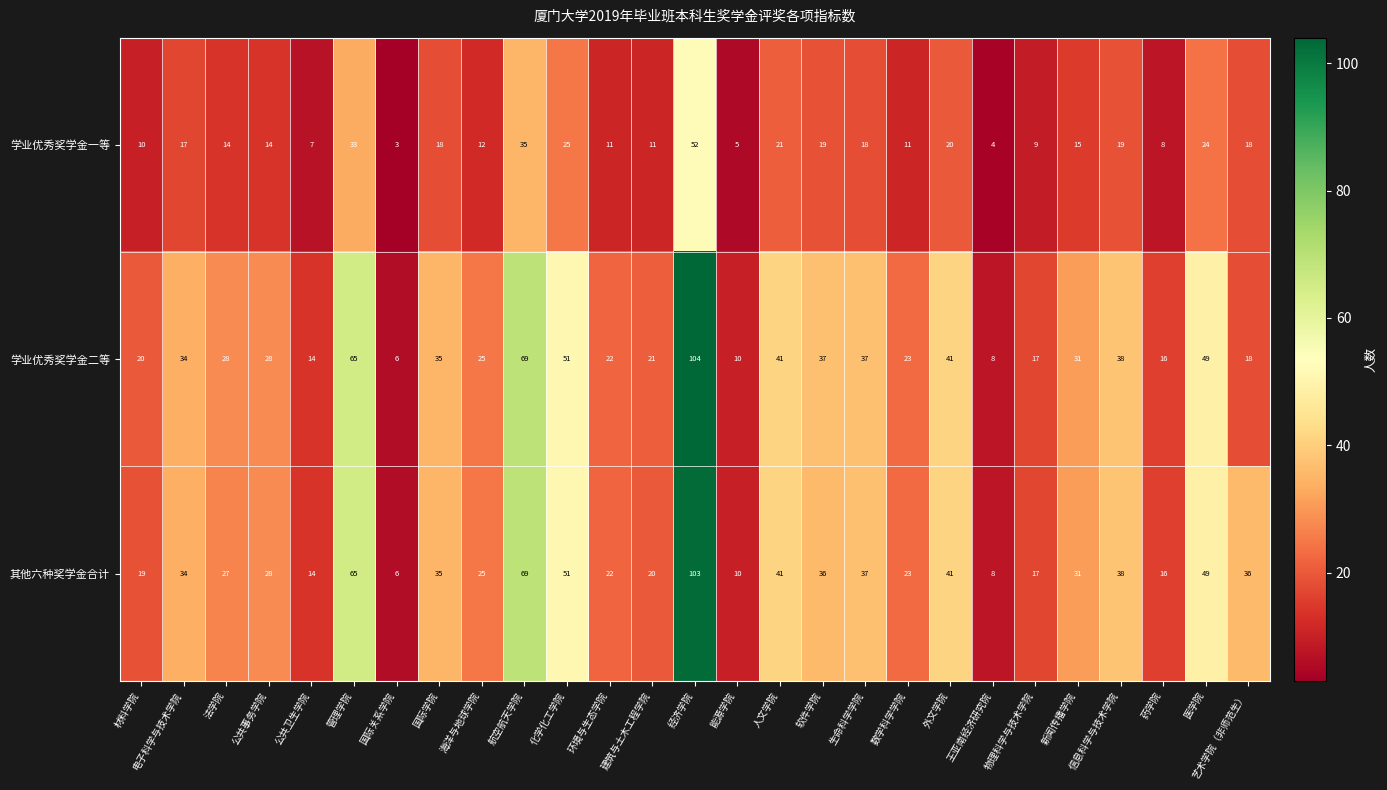

Which series has the largest range (max minus min)?

学业优秀奖学金二等